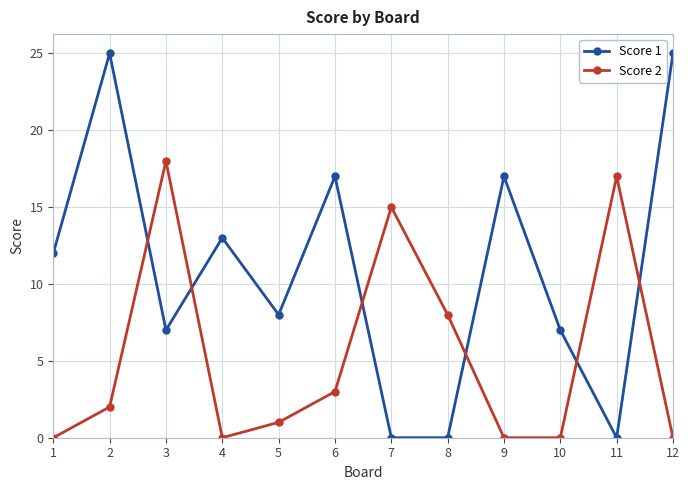

List the series in order of their peak value, lowest first.

Score 2, Score 1